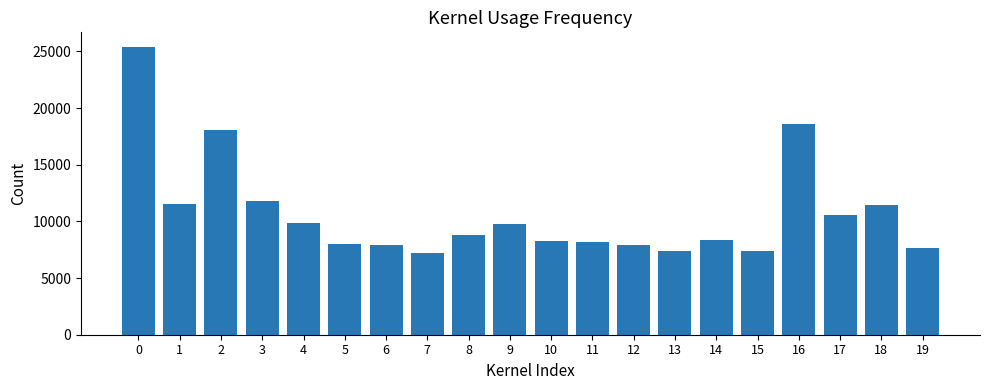

Between 1 and 15, which is larger?

1